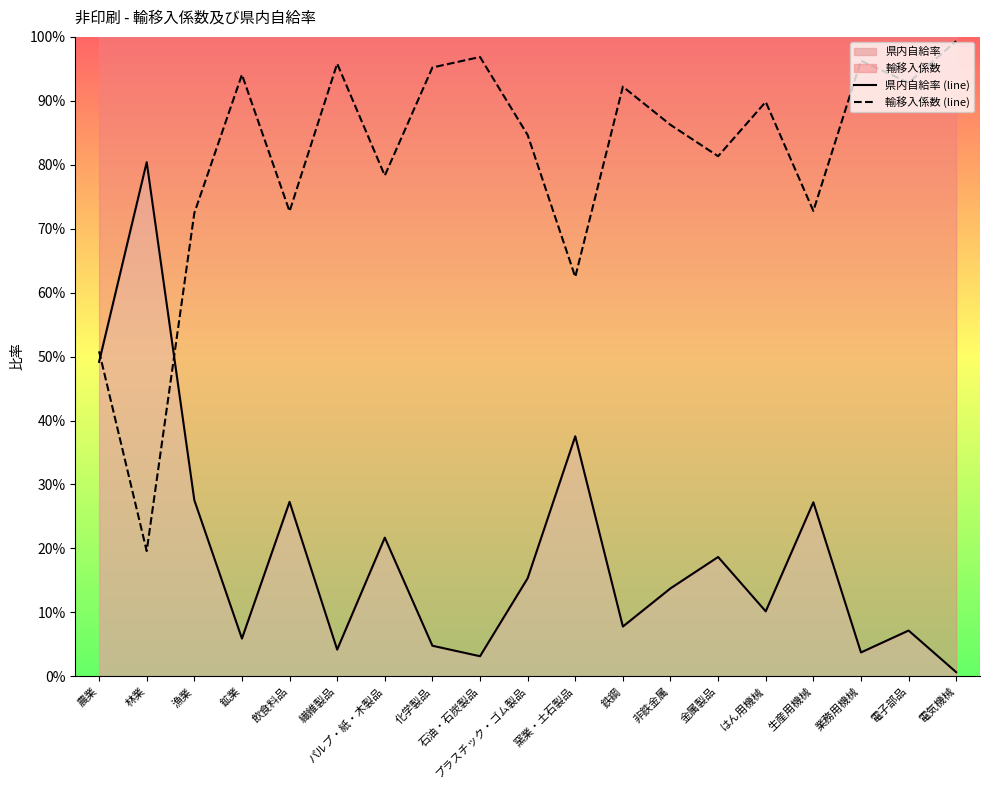

Between はん用機械 and 繊維製品, which is larger?

はん用機械